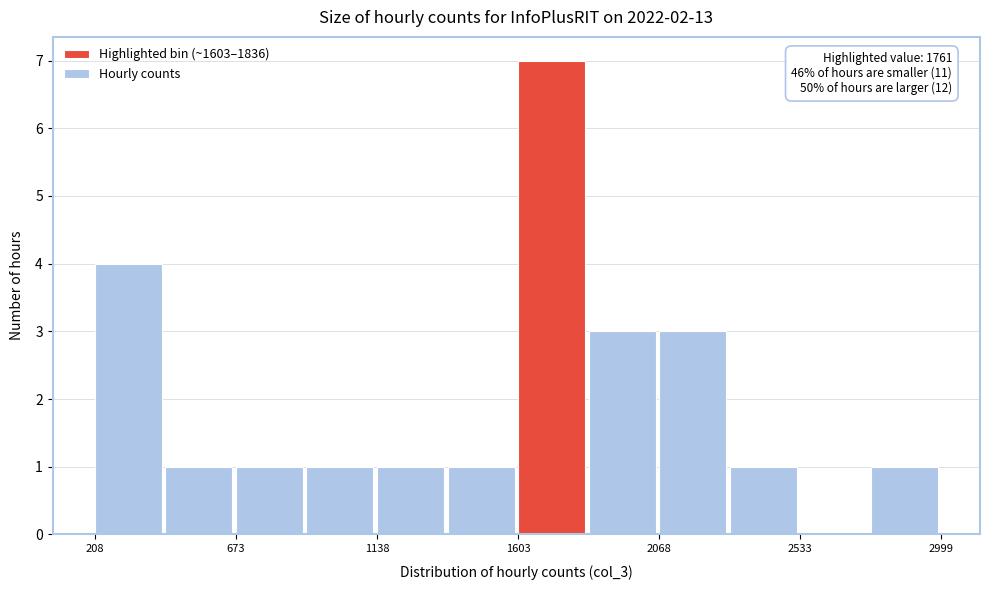

Which range on the x-axis has the tallest bar?

1600 to 1850